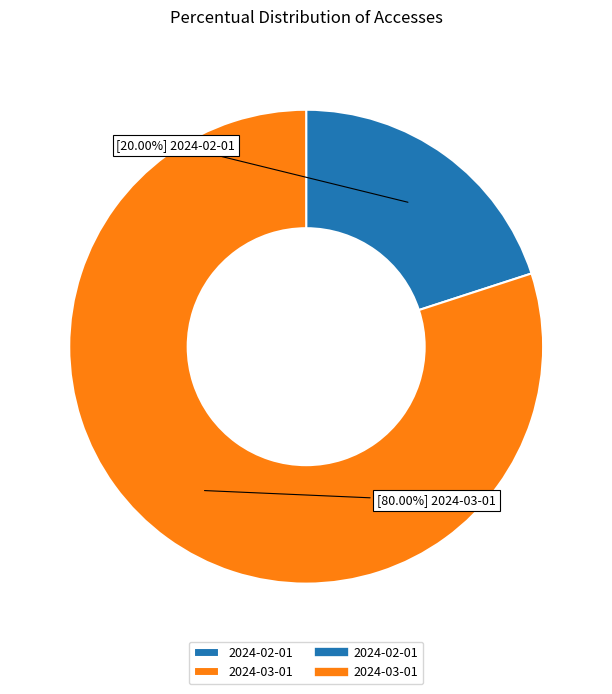

Does any single category account for the majority?

Yes